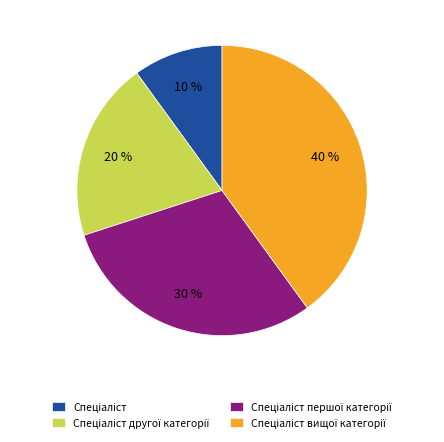

Is there a majority slice in this chart?

No